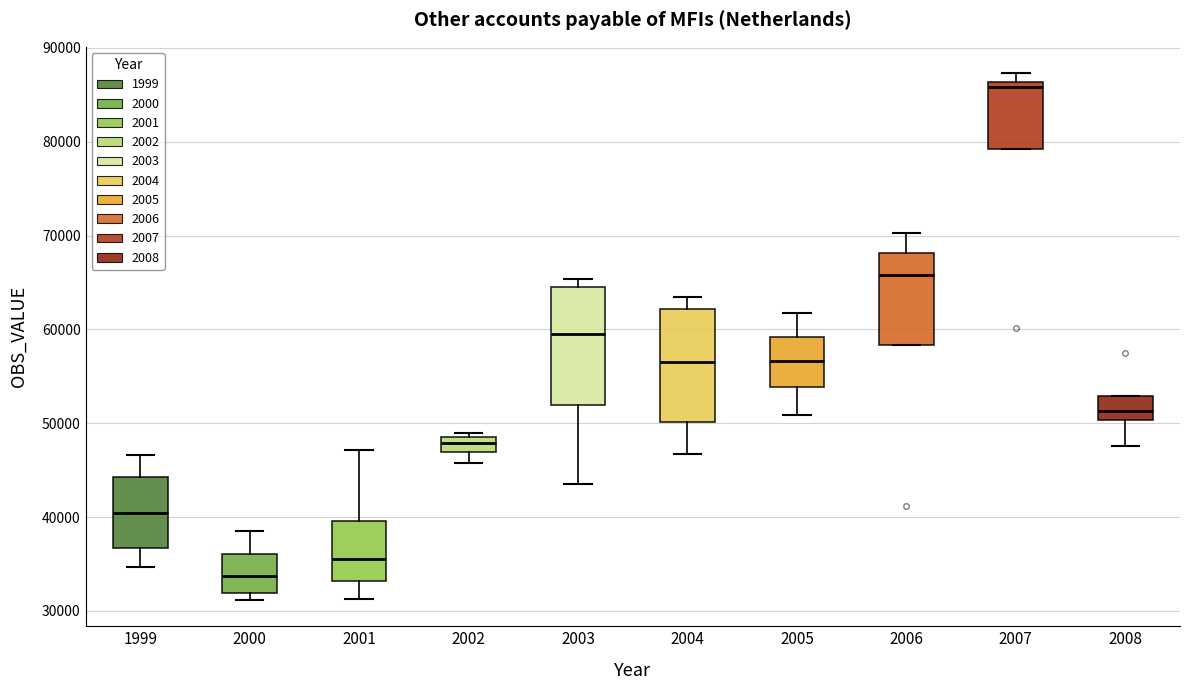

Reading left to right, transcribe this box plot: for each box, give where its median line is, the range the box spans, and where its two whiskers end, as read against the y-axis. The values are not printed on the chart, so give them approximately, as read against the axis.

1999: median 40000, box 37000 to 44000, whiskers 35000 to 47000
2000: median 34000, box 32000 to 36000, whiskers 31000 to 38000
2001: median 35000, box 33000 to 40000, whiskers 31000 to 47000
2002: median 48000, box 47000 to 49000, whiskers 46000 to 49000 (just above the box's upper edge)
2003: median 60000, box 52000 to 65000, whiskers 44000 to 65000 (just above the box's upper edge)
2004: median 56000, box 50000 to 62000, whiskers 47000 to 63000
2005: median 57000, box 54000 to 59000, whiskers 51000 to 62000
2006: median 66000, box 58000 to 68000, whiskers 58000 to 70000
2007: median 86000 (just below the box's upper edge), box 79000 to 86000, whiskers 79000 to 87000
2008: median 51000, box 50000 to 53000, whiskers 48000 to 53000